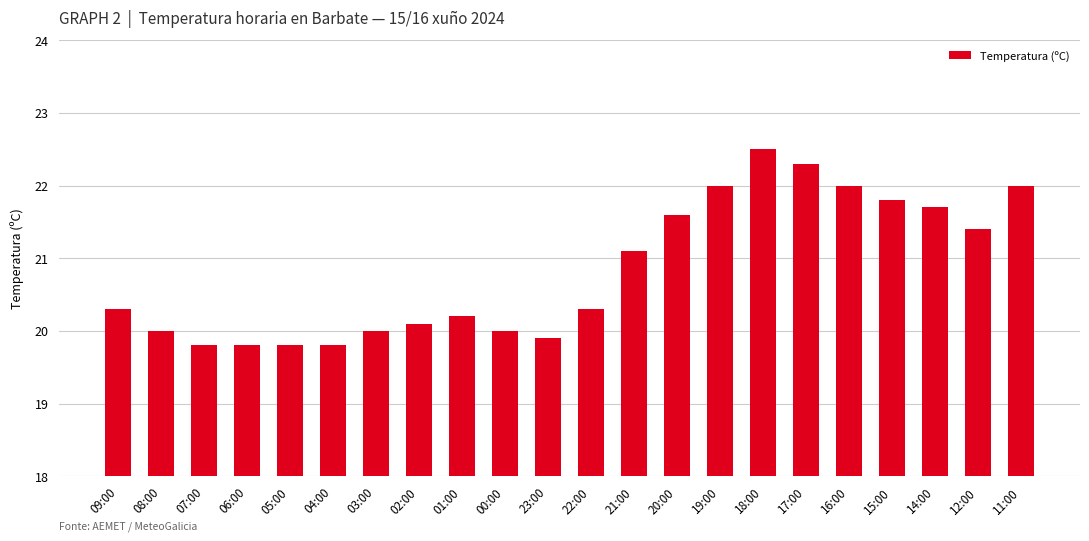

What is the label of the 19th bar from the right?

06:00